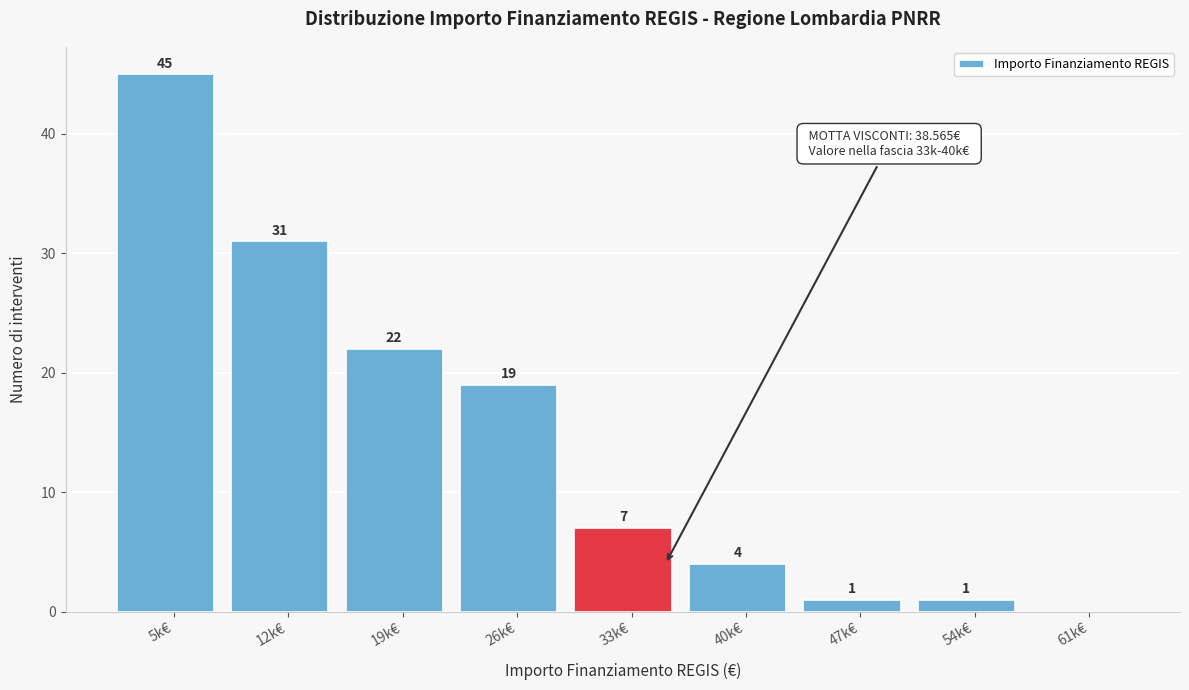

Reading right to left, what are all the values shown in this chart?

61k€=0	54k€=1	47k€=1	40k€=4	33k€=7	26k€=19	19k€=22	12k€=31	5k€=45